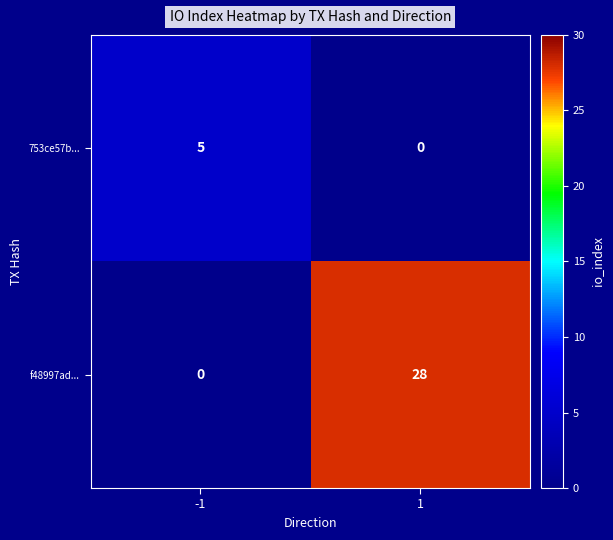

What is the spread (max minus min) of values at -1?

5